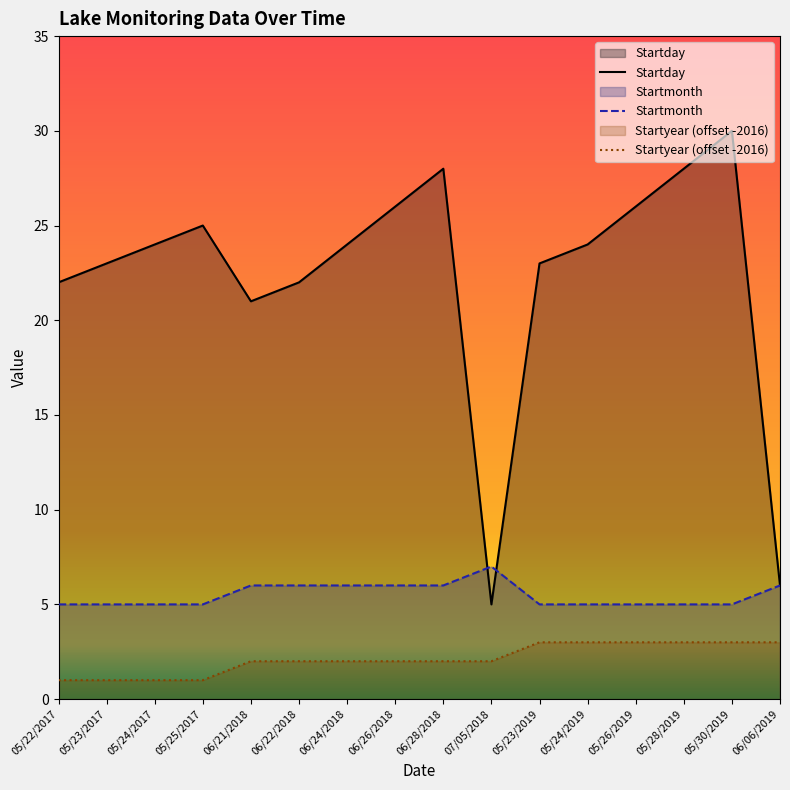

Rank the series at 05/25/2017 from highest to lowest value.

Startday, Startmonth, Startyear (offset -2016)